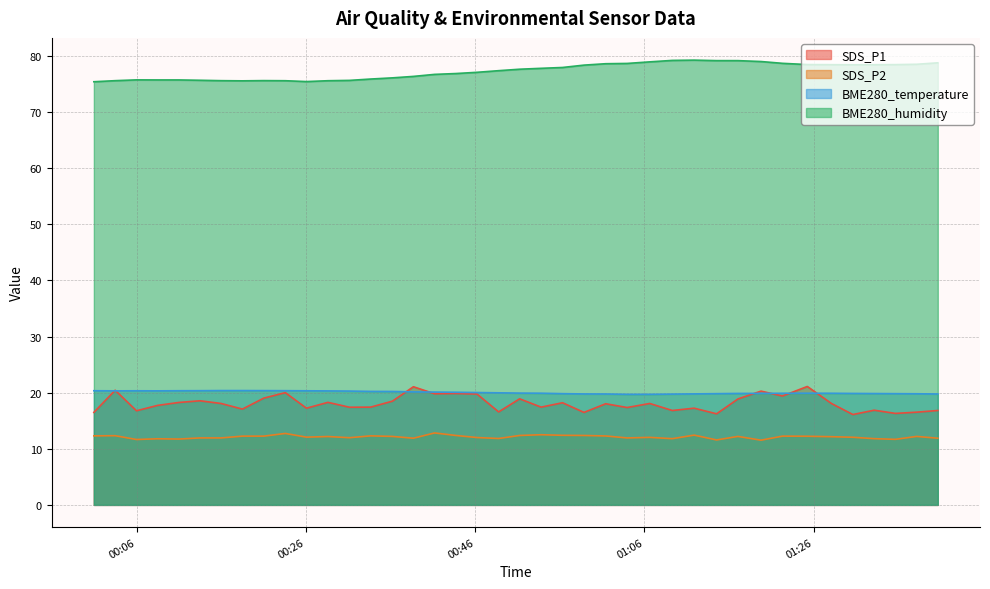

At how many categories does at least one series exceed 47?

40